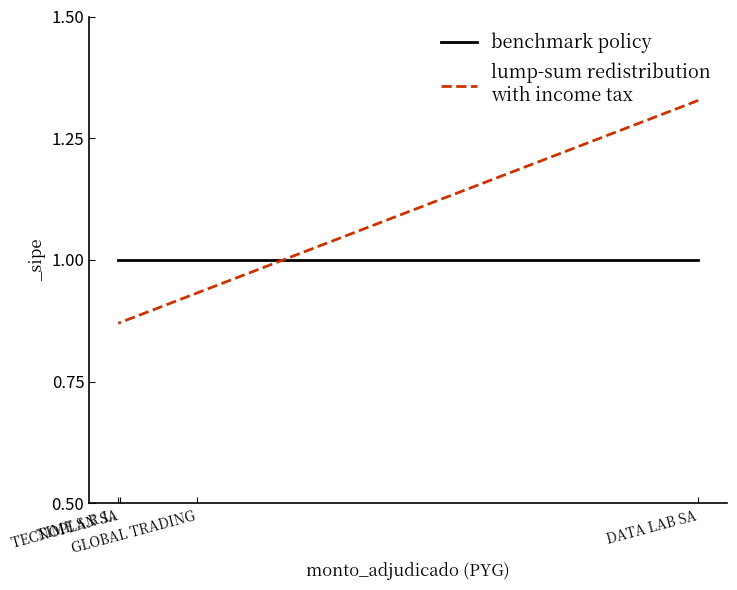

Which series has the widest spread of values?

lump-sum redistribution
with income tax